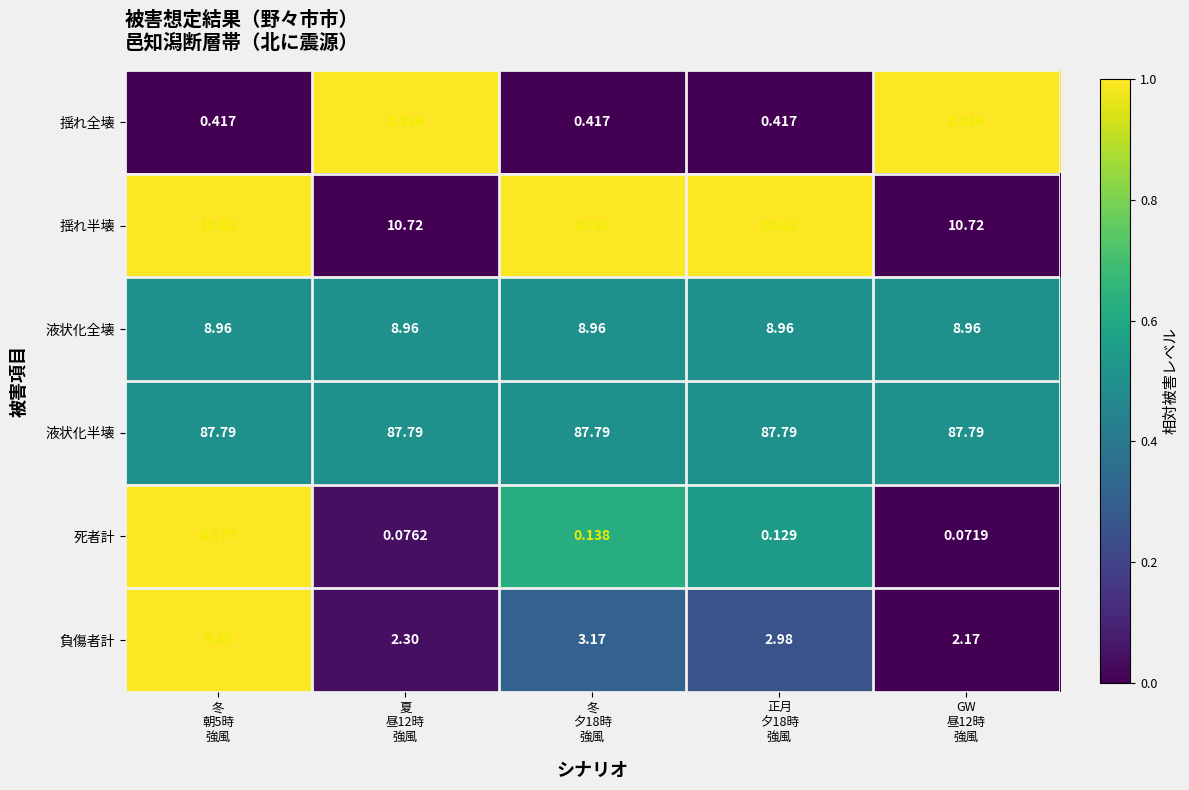

Which series has the widest spread of values?

負傷者計